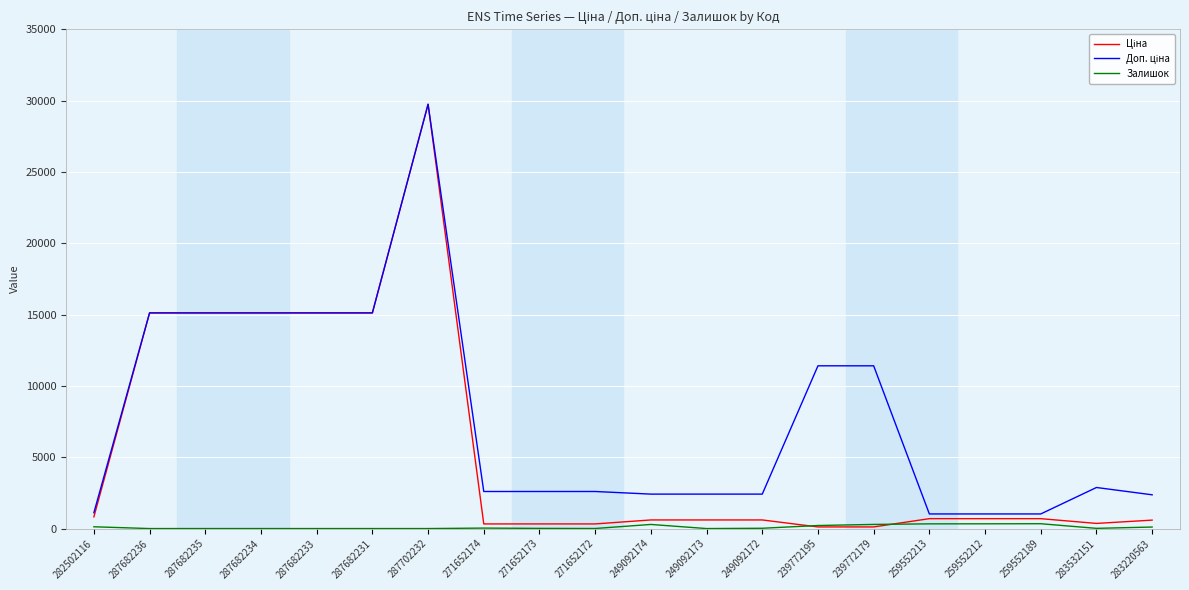

At which category is the sum across all series the highest?

287702232